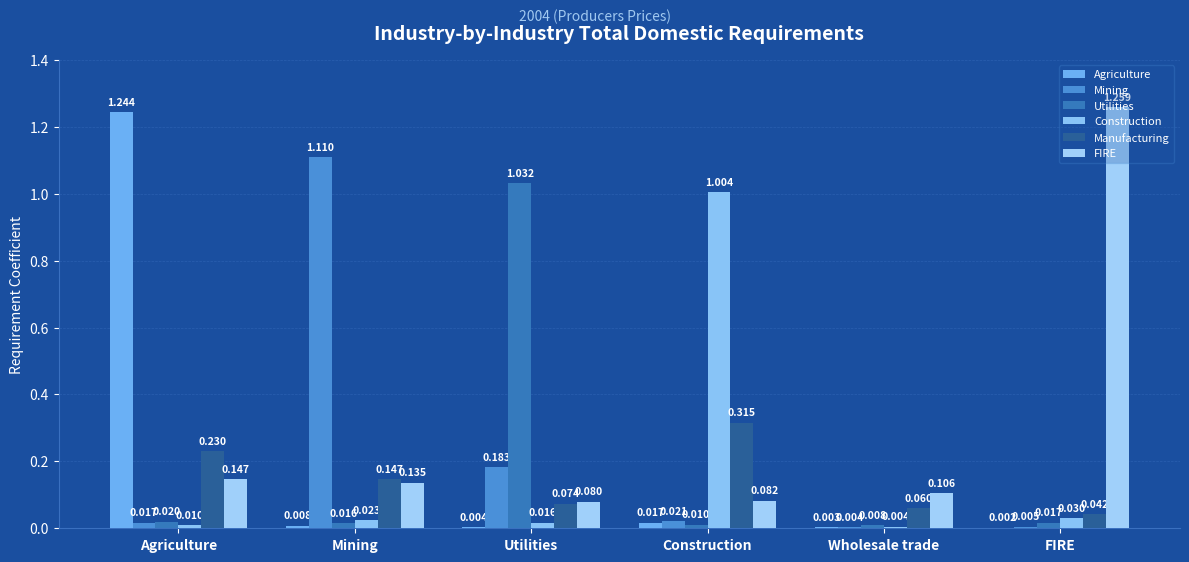

What is the total value across all series at Utilities?

1.4